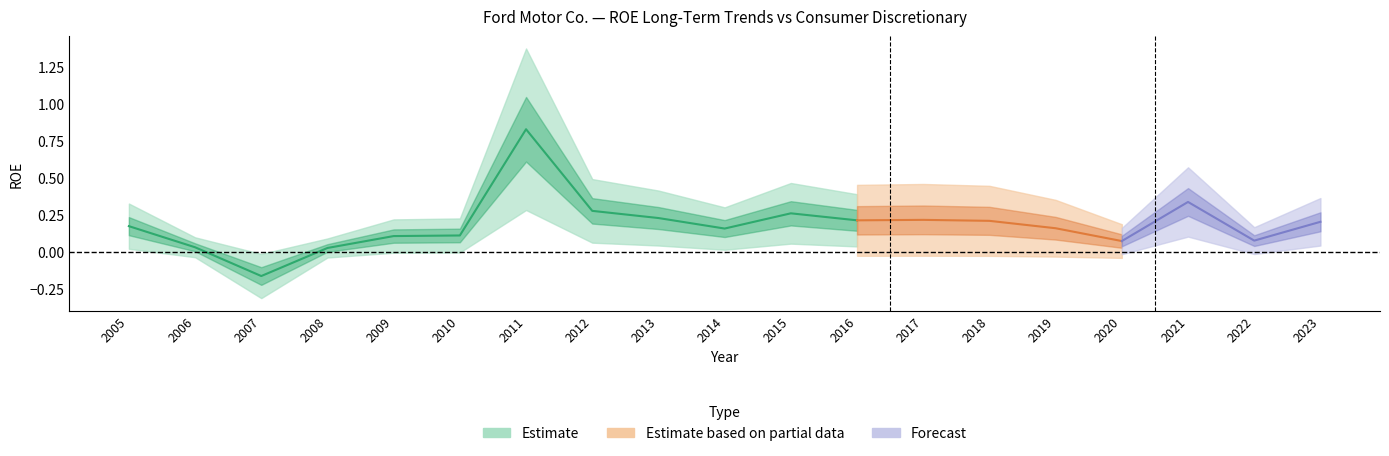

True or false: Ford Motor Co. has a value of -0.6 at 2009.

False